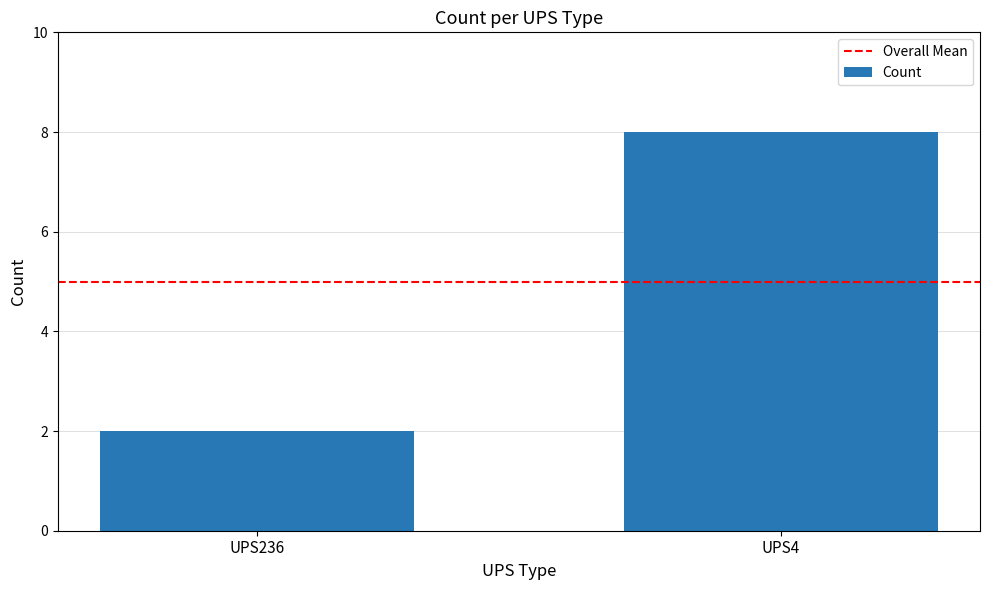

What value does the data have at UPS4?

8